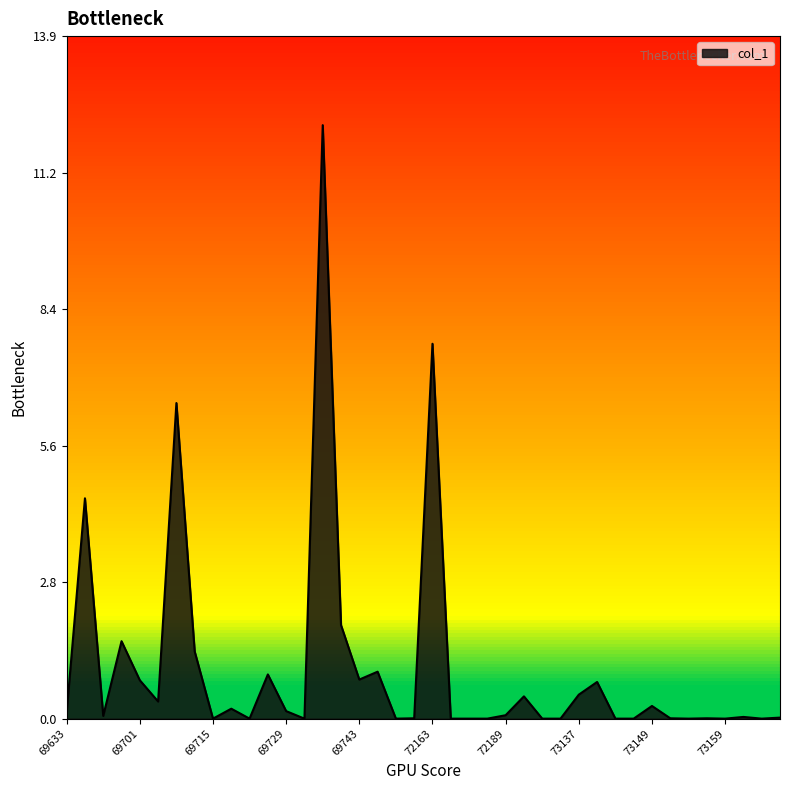

What is the difference between the maximum and minimum values?

12.1